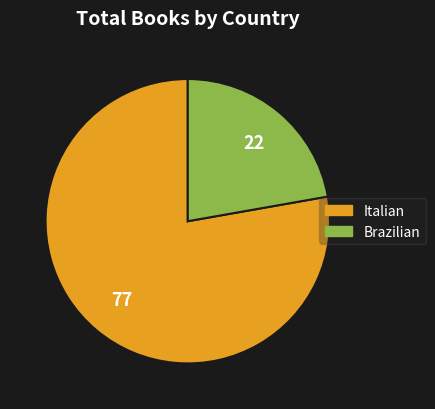

Which category accounts for the majority?

Italian